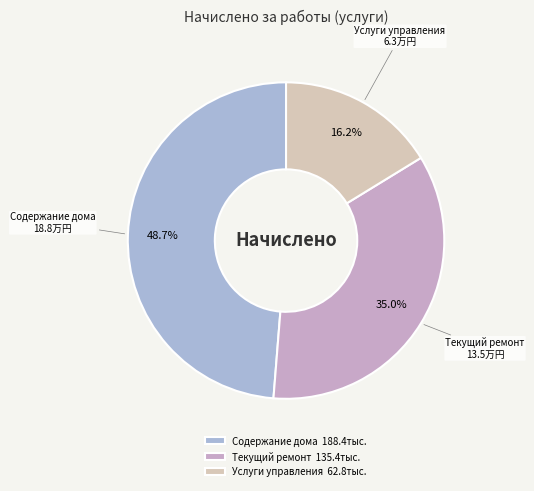

What is the ratio of the value at Услуги управления to the value at Содержание дома?

0.3